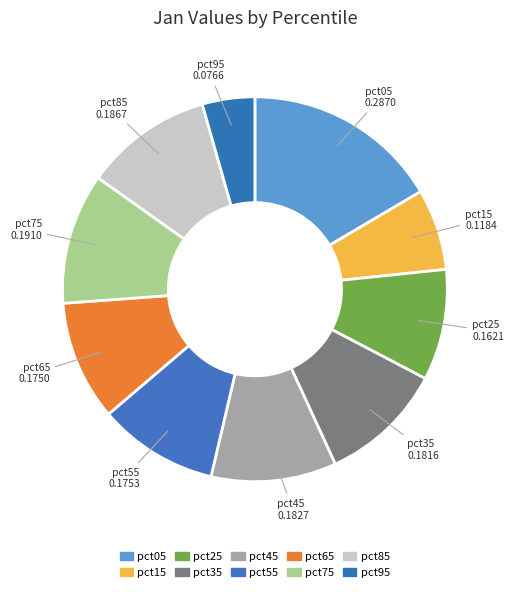

Is pct15 the majority of the pie?

No